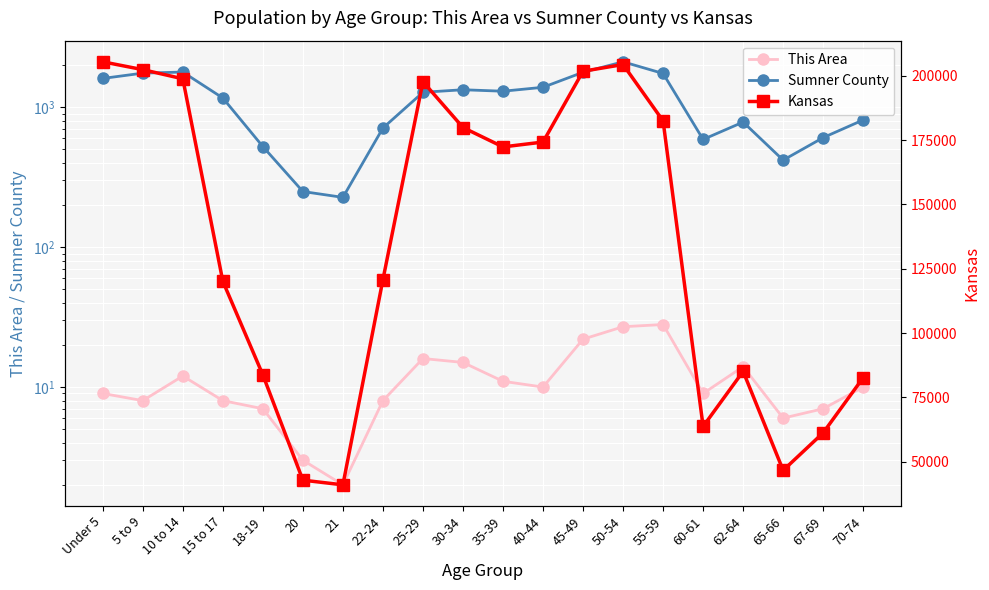

What is the label of the 20th point from the right?

Under 5